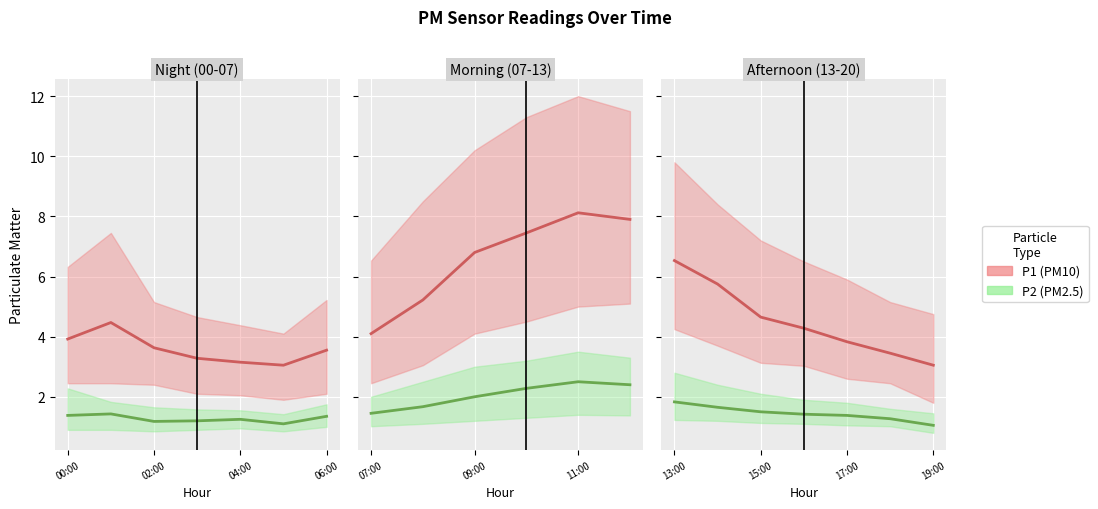

What is the label of the 4th point from the left?

06:00